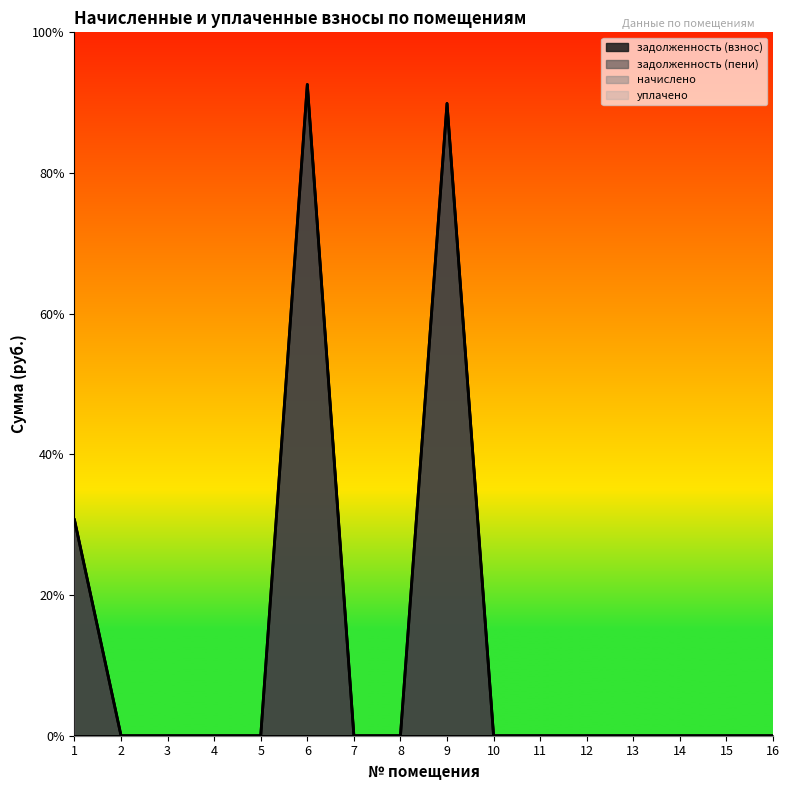

Does the chart have visible grid lines?

No